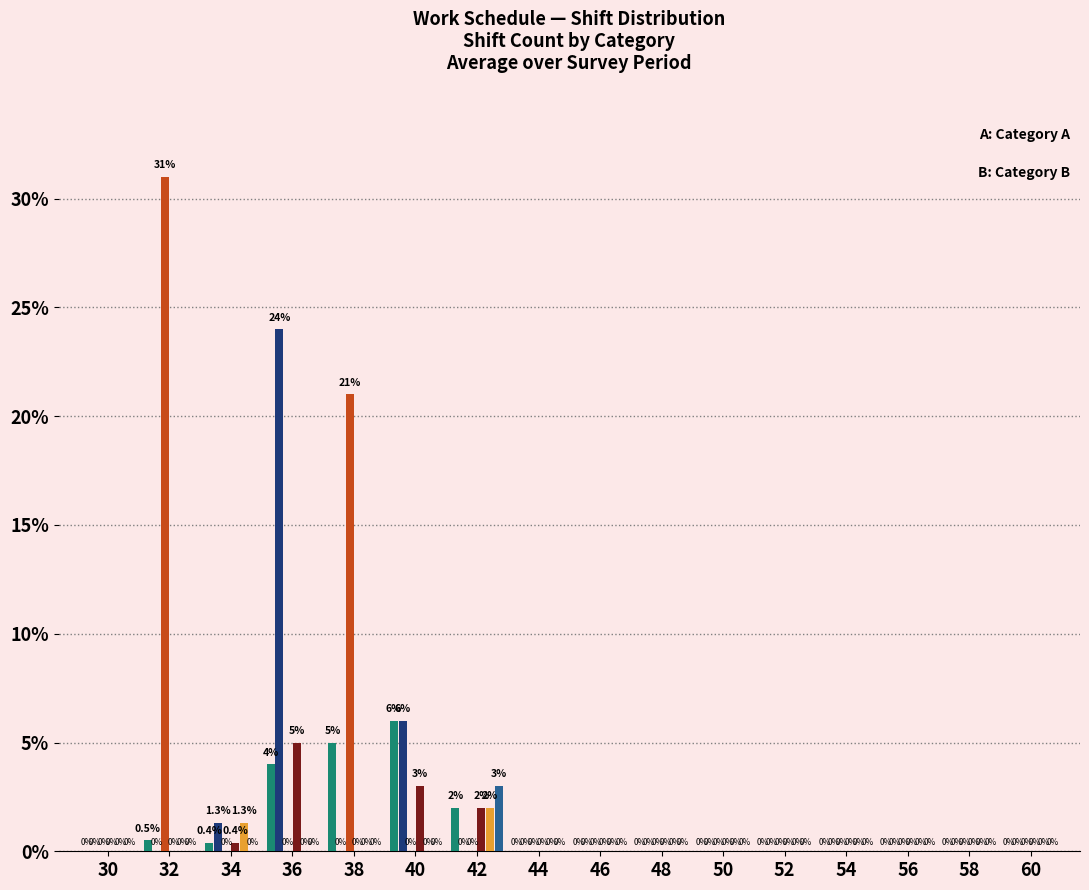

How many groups of bars are there?

16